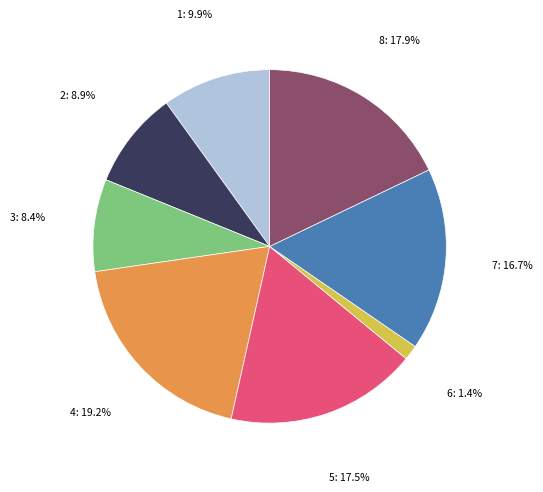

Is there a majority slice in this chart?

No